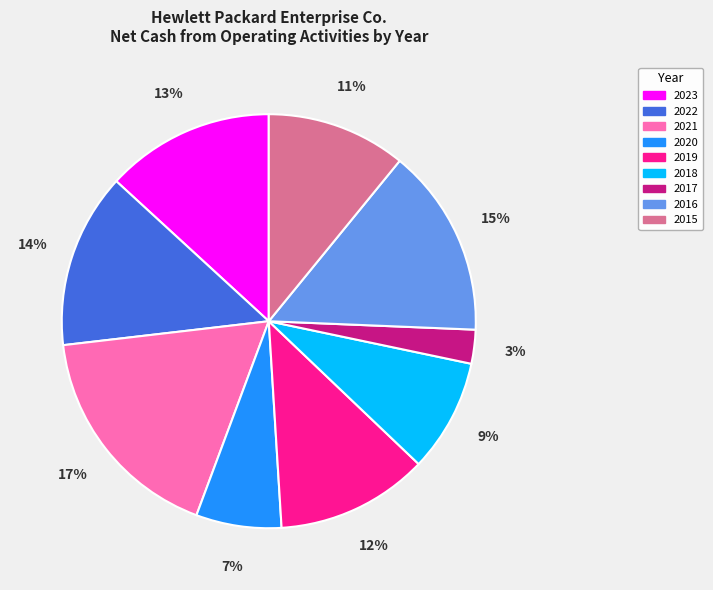

What is the smallest slice in the pie chart?

2017